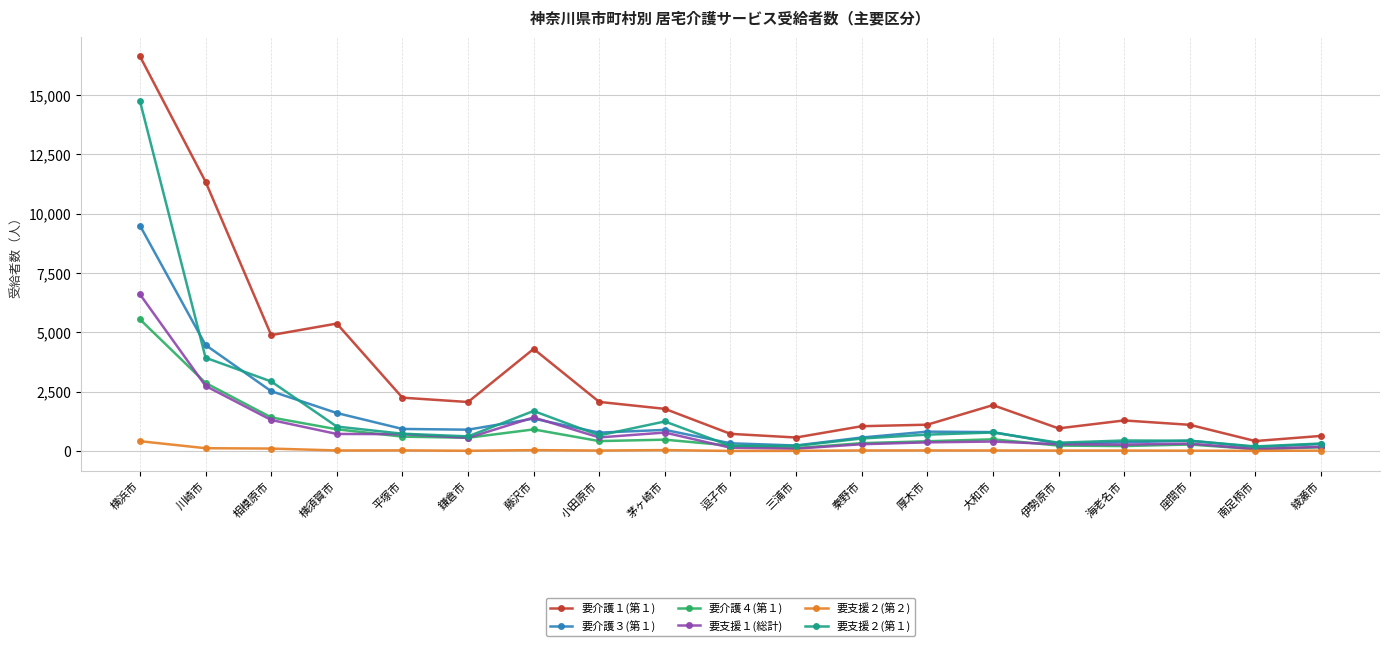

Which series has the widest spread of values?

要介護１(第１)